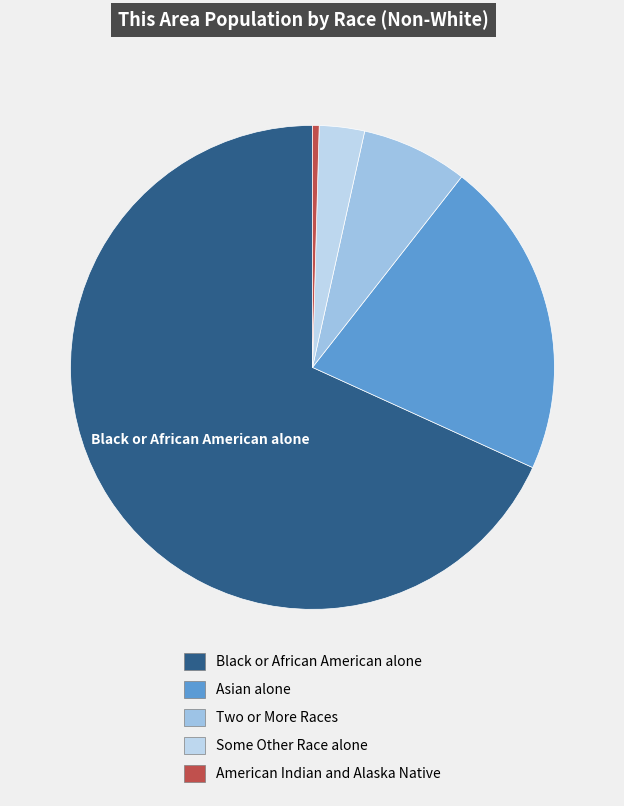

Which slice is the smallest?

American Indian and Alaska Native